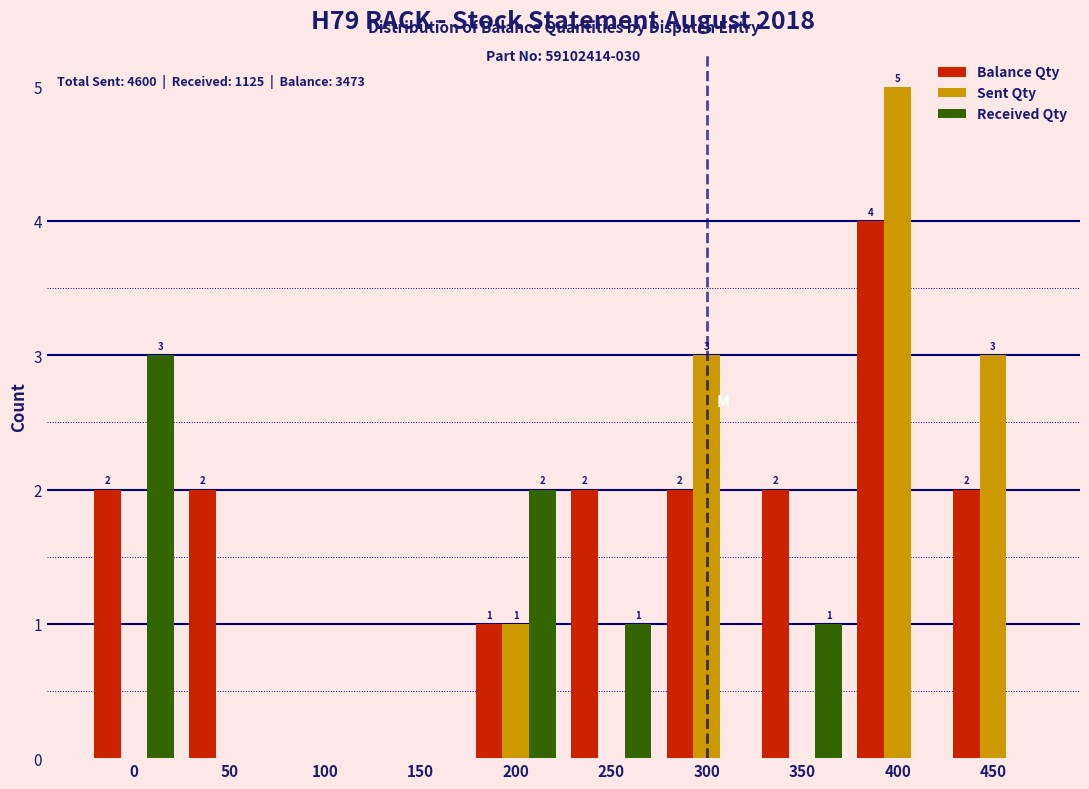

Reading left to right, transcribe all the data shown in this chart.

Balance Qty: 0=2	50=2	100=0	150=0	200=1	250=2	300=2	350=2	400=4	450=2
Sent Qty: 0=0	50=0	100=0	150=0	200=1	250=0	300=3	350=0	400=5	450=3
Received Qty: 0=3	50=0	100=0	150=0	200=2	250=1	300=0	350=1	400=0	450=0